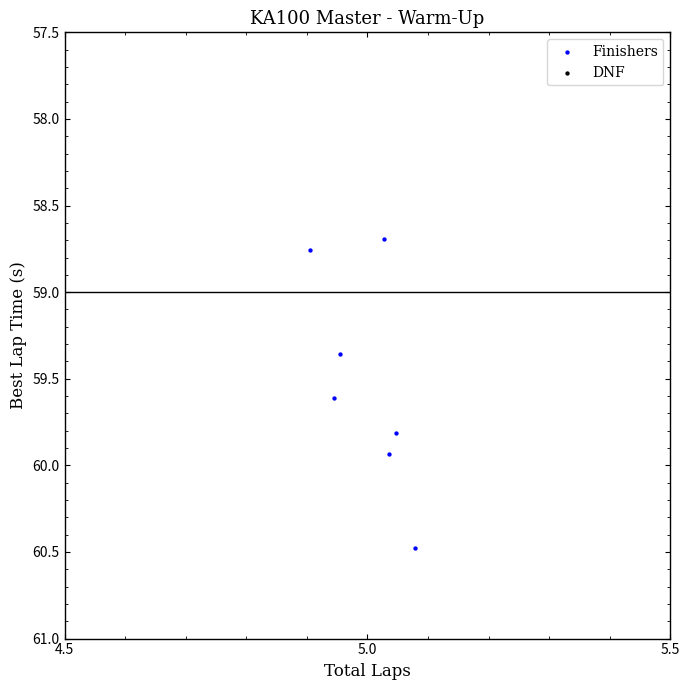

What is the average X value?

5.0